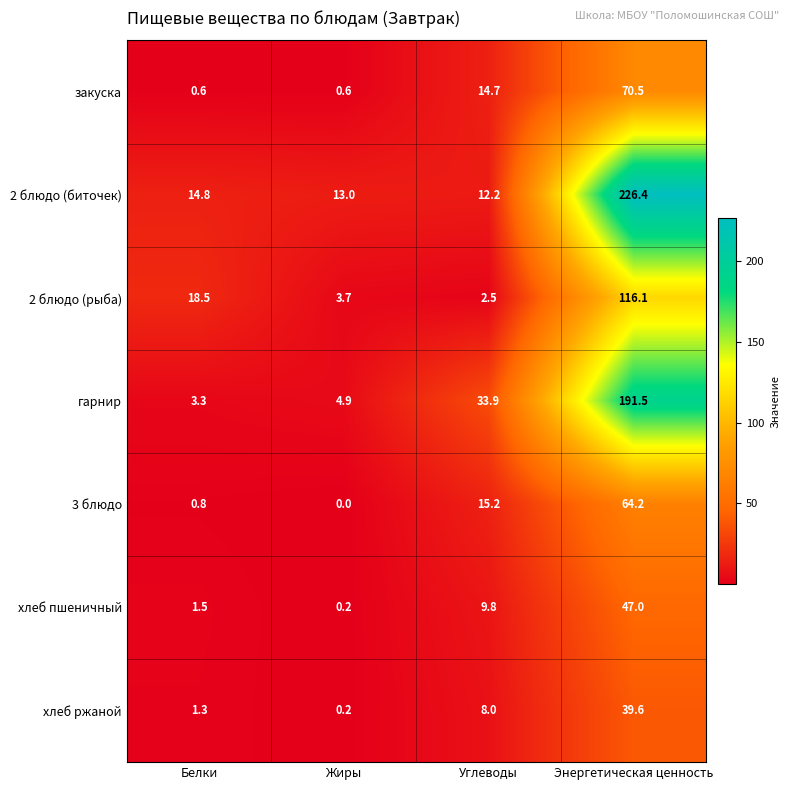

Which series has the largest total across all categories?

2 блюдо (биточек)